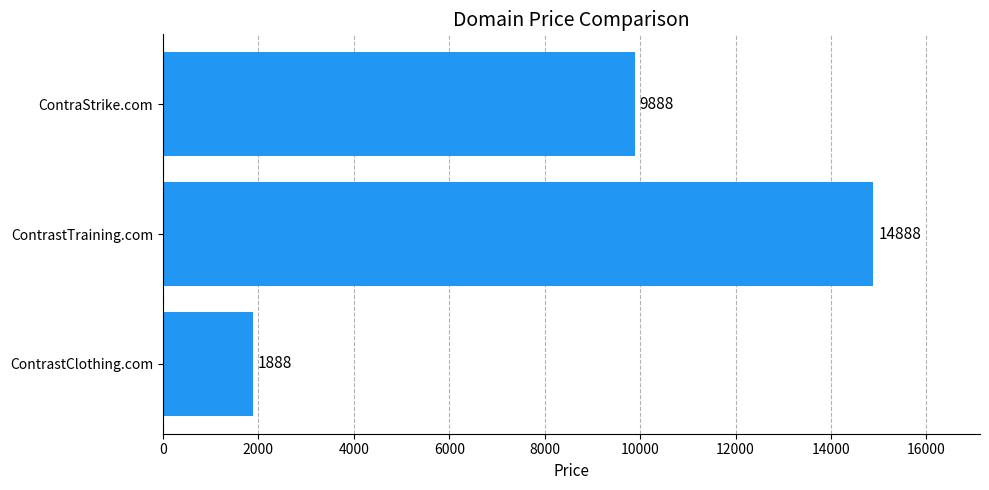

List the labels in order of value, largest first.

ContrastTraining.com, ContraStrike.com, ContrastClothing.com